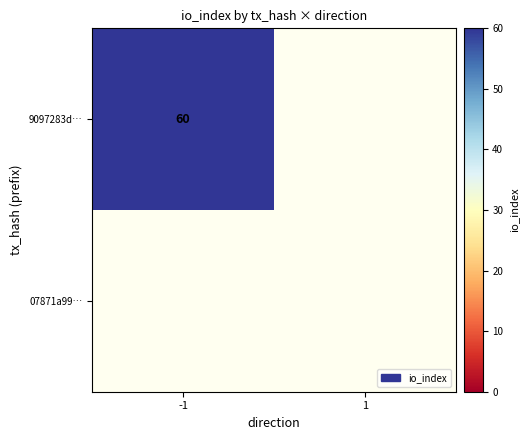

Is it true that 9097283d… equals 60 at -1?

True